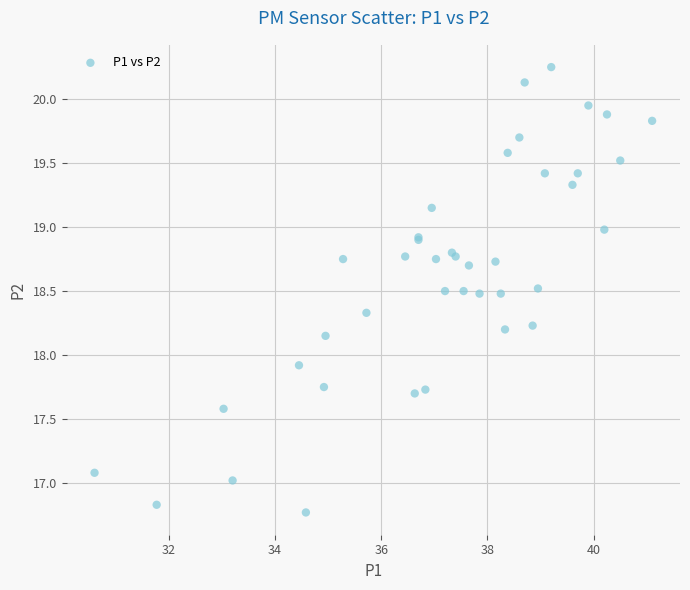

What Y value in the scatter plot is closest to 18?

17.9